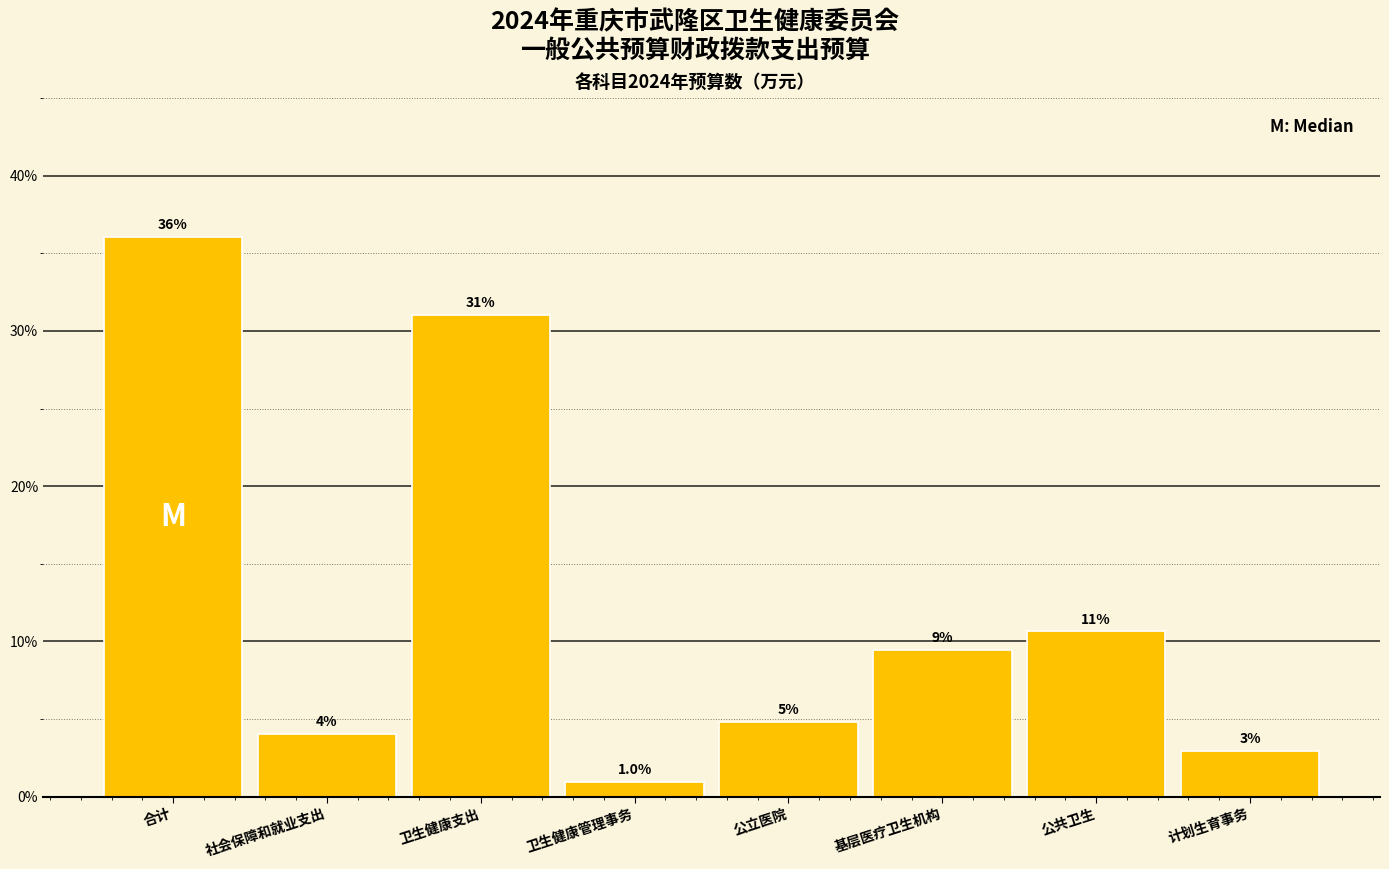

What is the difference between the values at 卫生健康支出 and 合计?

5.0